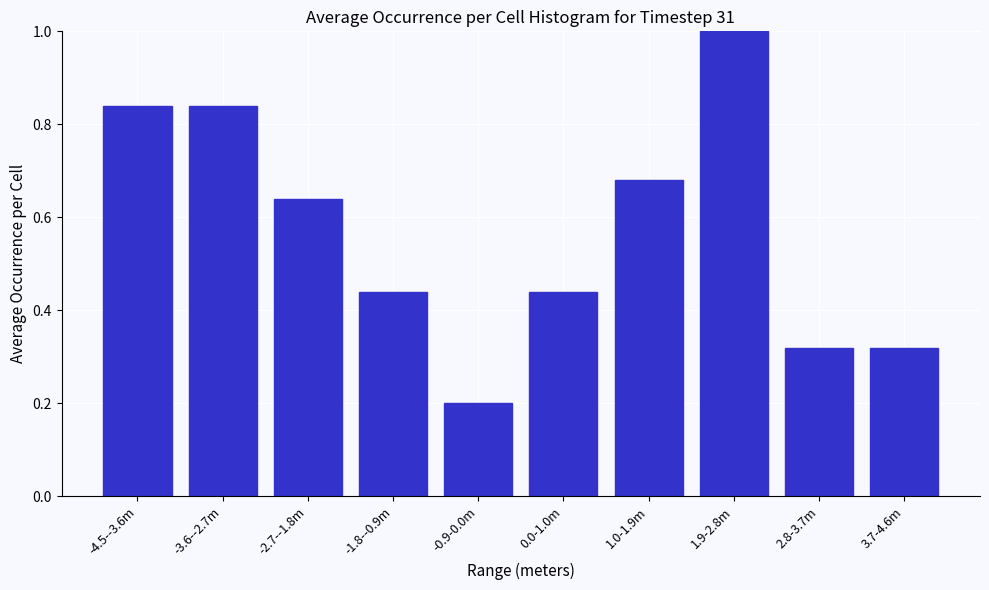

What position from the right is -3.6--2.7m?

9